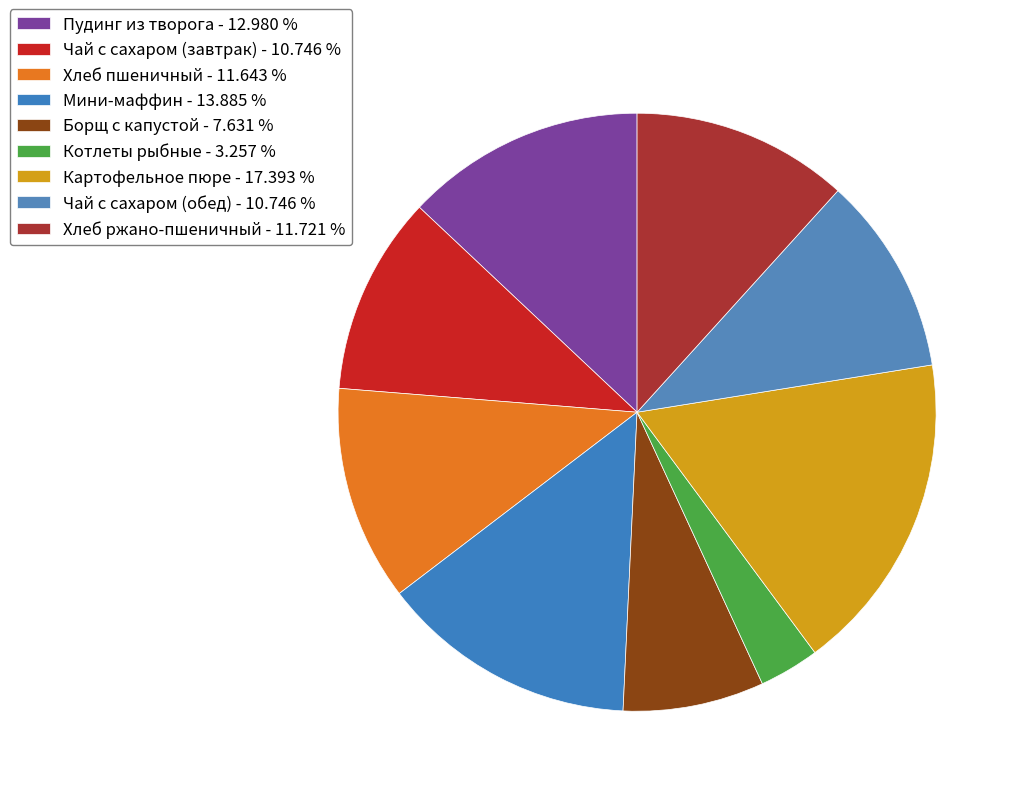

Is it true that Хлеб ржано-пшеничный is 12% of the pie?

True